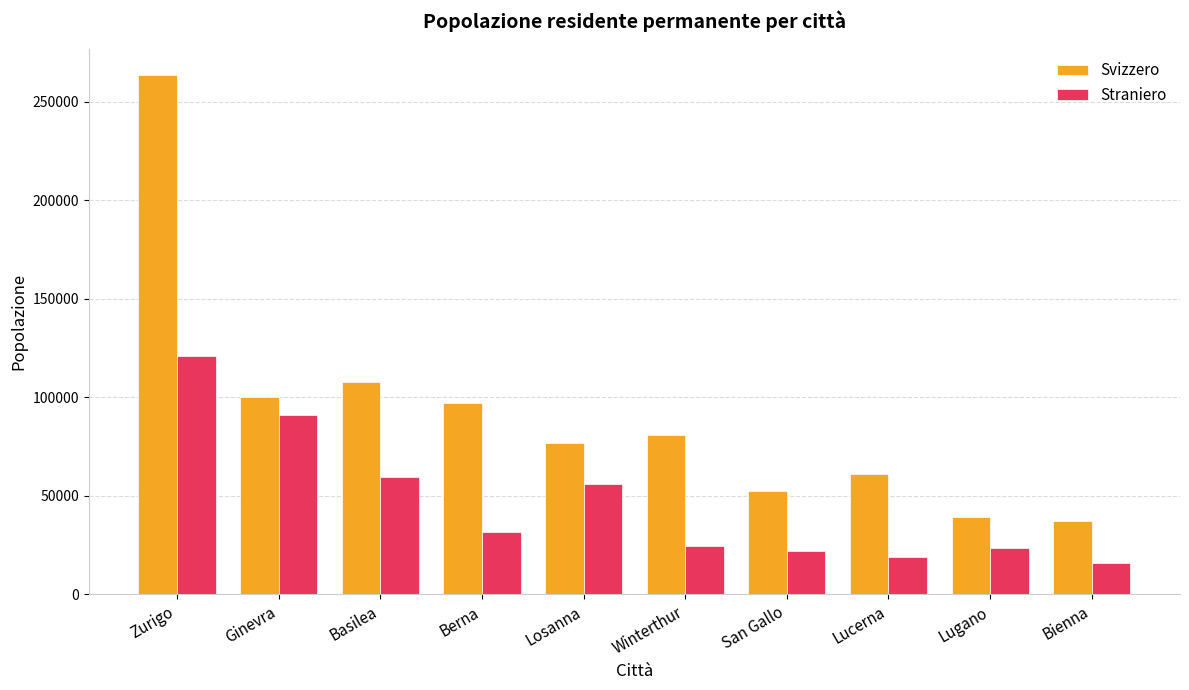

What is the value of the Svizzero bar at the 4th from the left?

97295